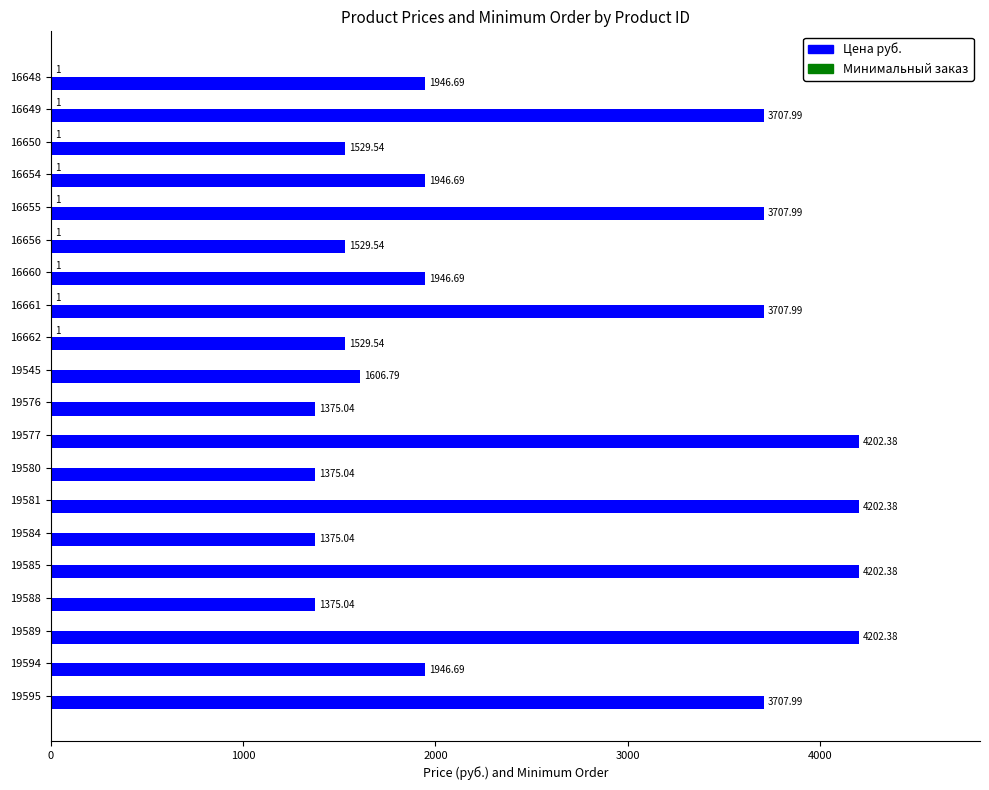

Which series changed the most between 16662 and 19581?

Цена руб.